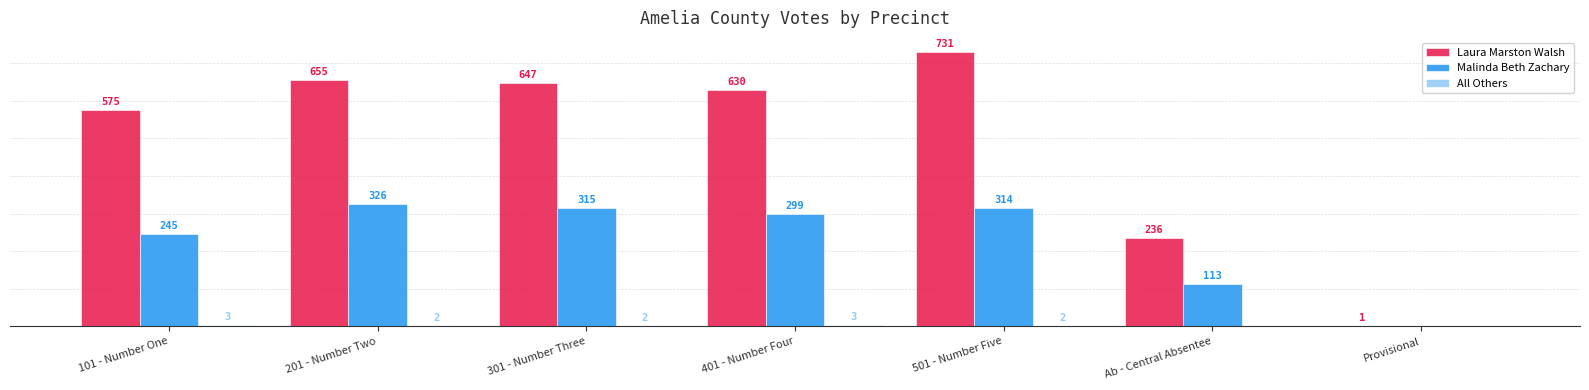

At which category is the sum across all series the highest?

501 - Number Five